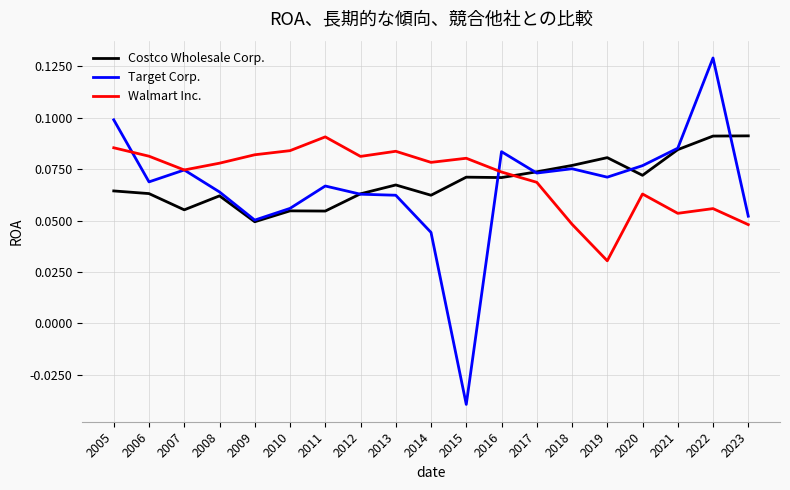

Which label corresponds to the largest value in the chart?

2022